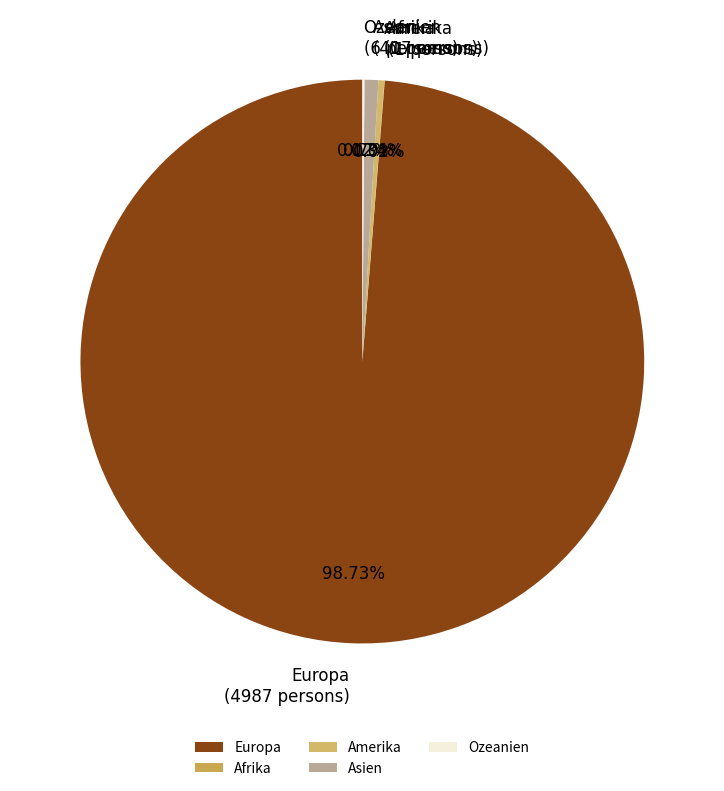

Which slice represents more than half of the pie?

Europa